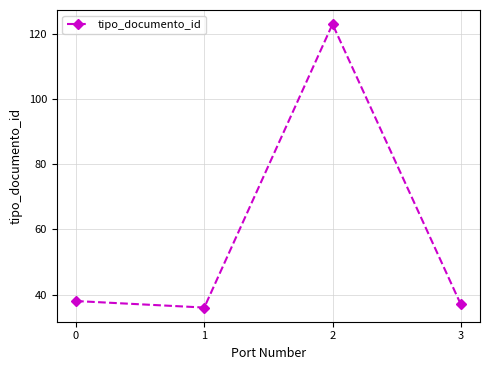

What is the ratio of the value at 2 to the value at 3?

3.3